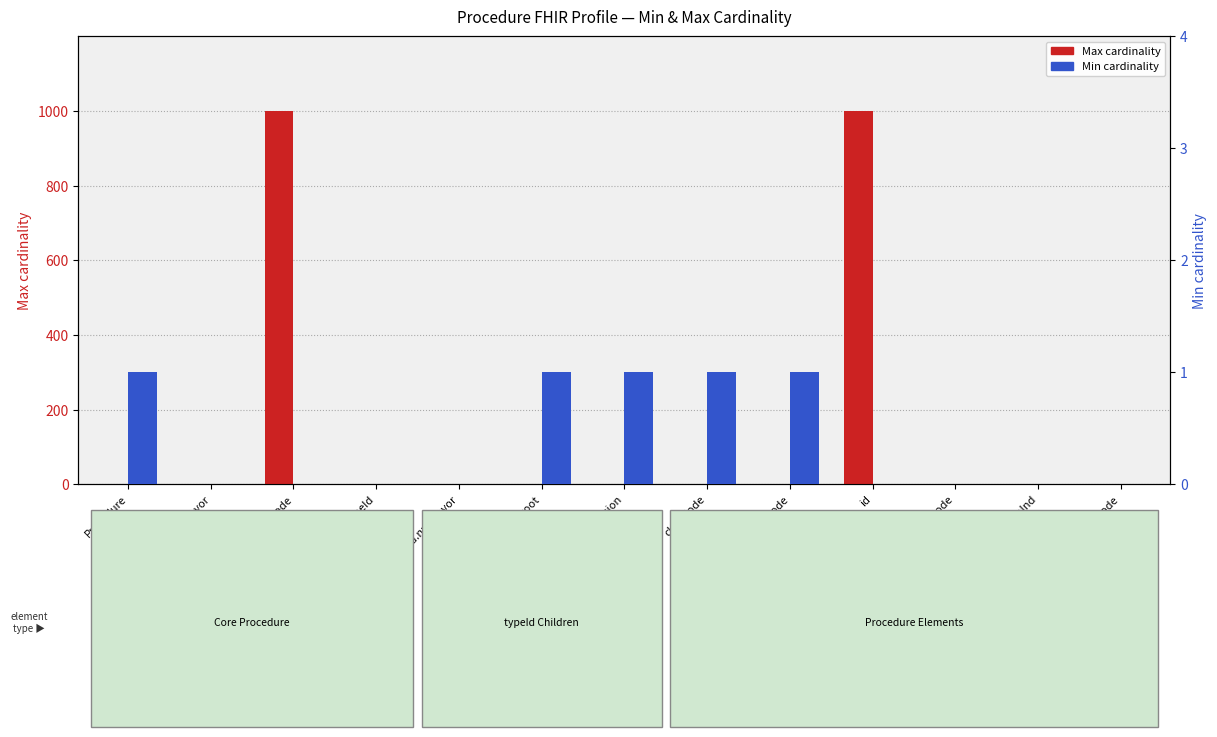

At which category does the chart reach its peak across all series?

realmCode